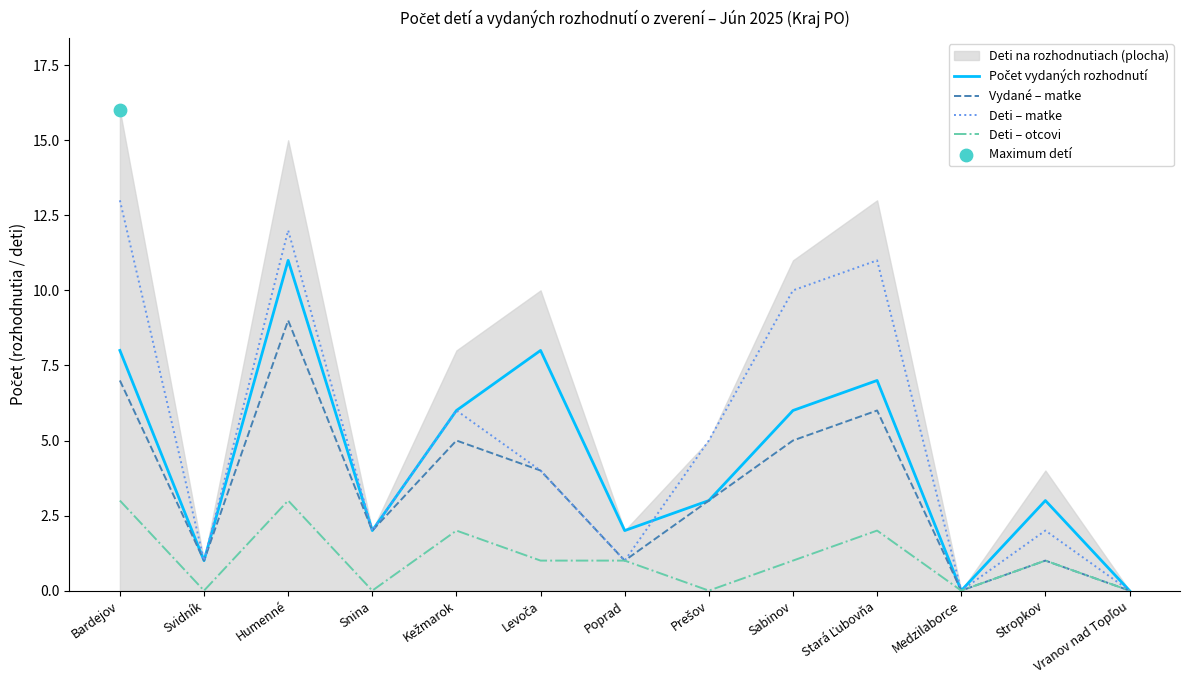

Which series has the largest total across all categories?

Deti – matke